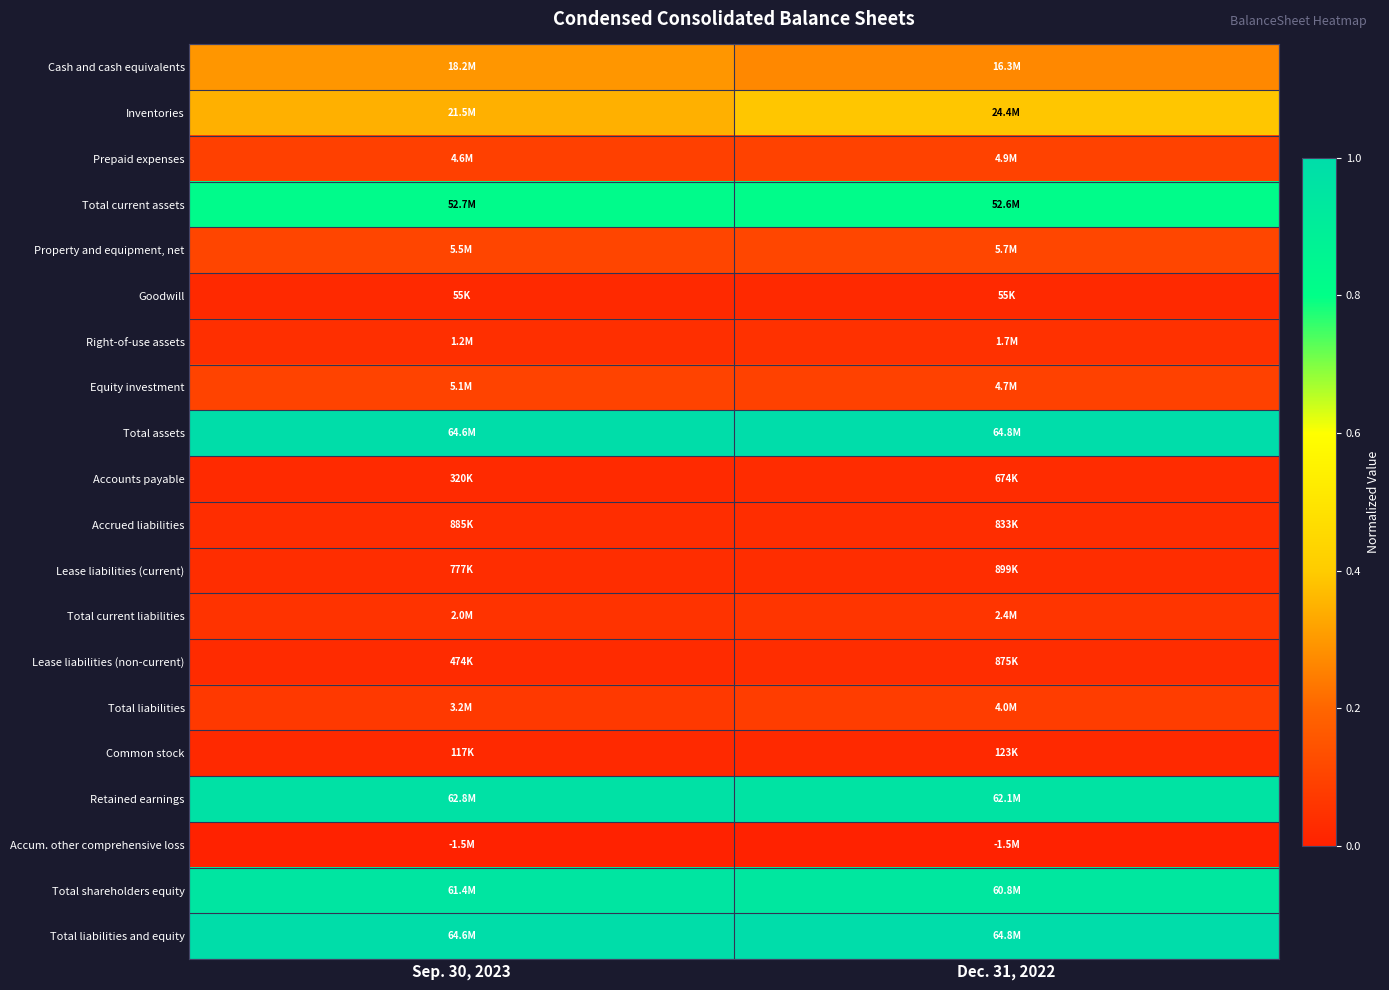

At how many categories does at least one series exceed 0?

2